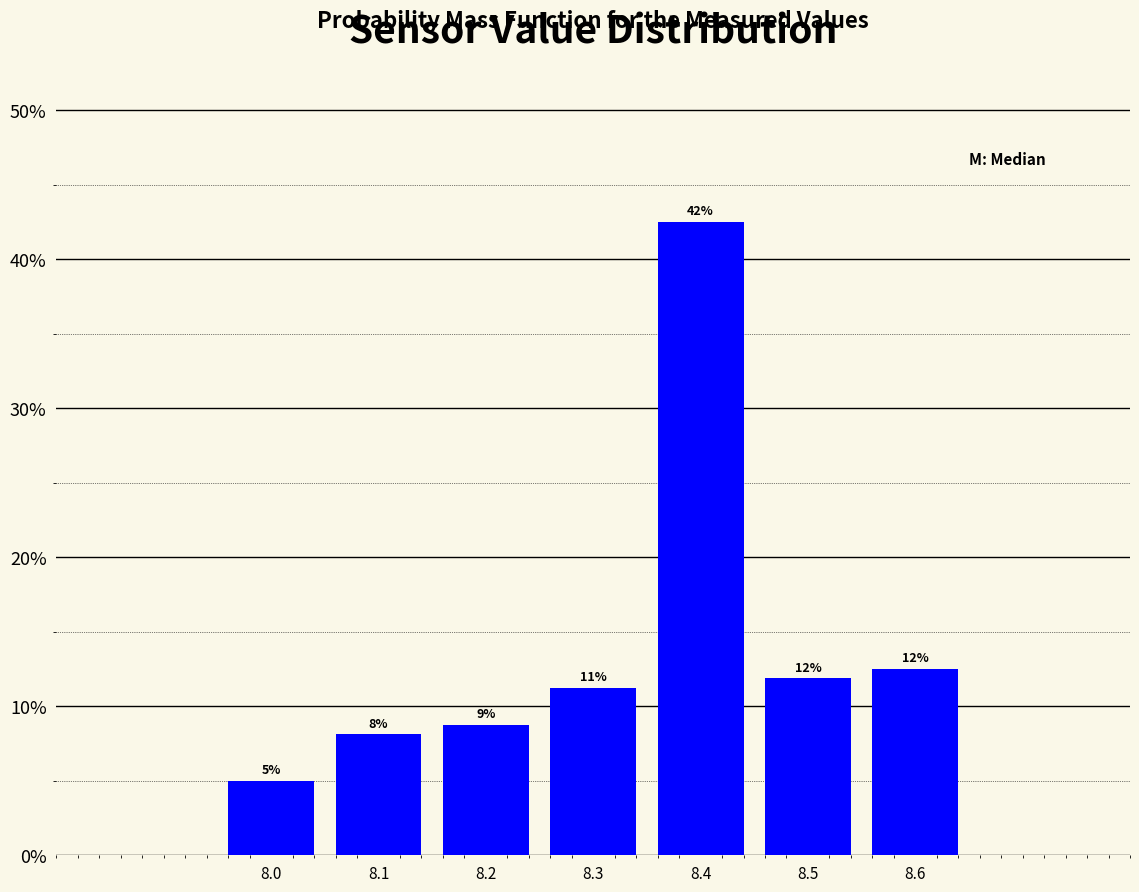

Does the chart contain any negative values?

No